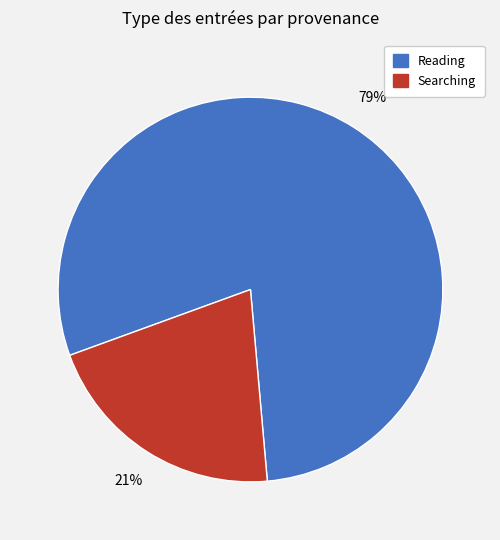

To the nearest percent, what is the average slice percentage?

50%